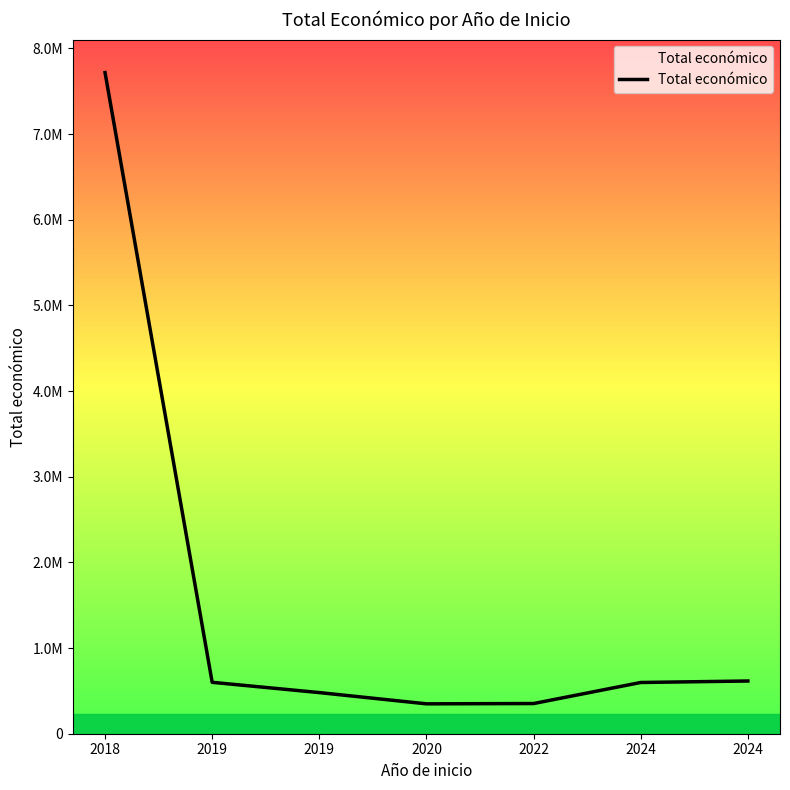

What is the sum of all values?

10712020